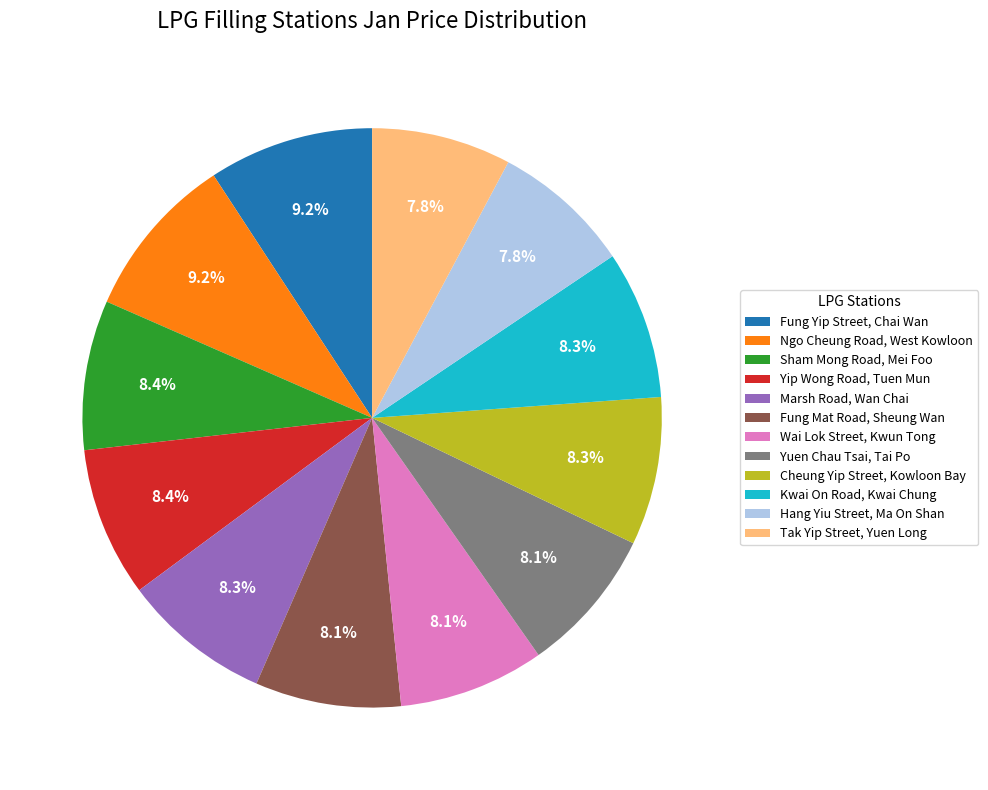

Is it true that Sham Mong Road, Mei Foo is 8% of the pie?

True